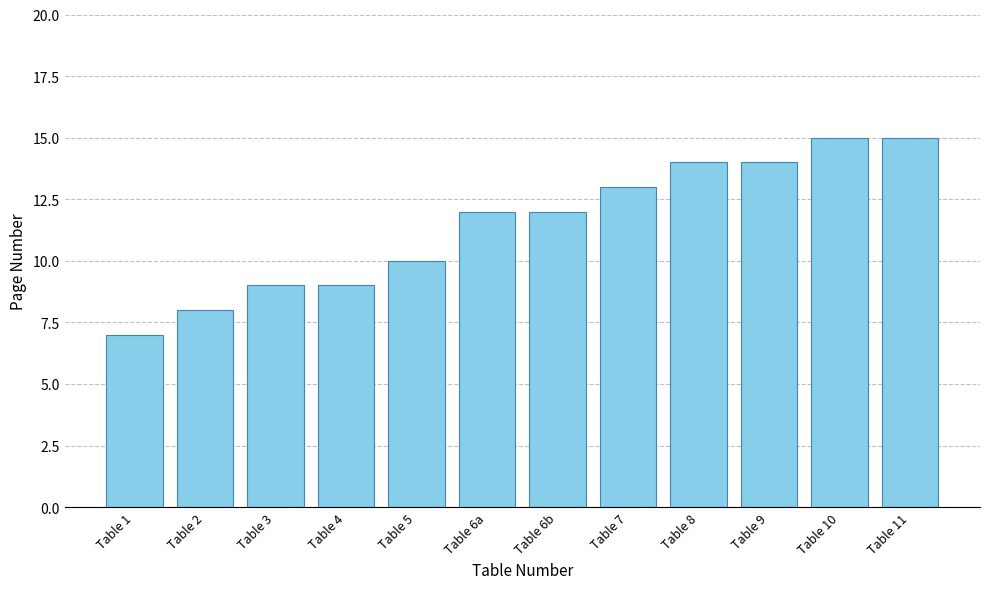

What is the sum of the values at Table 3 and Table 6b?

21